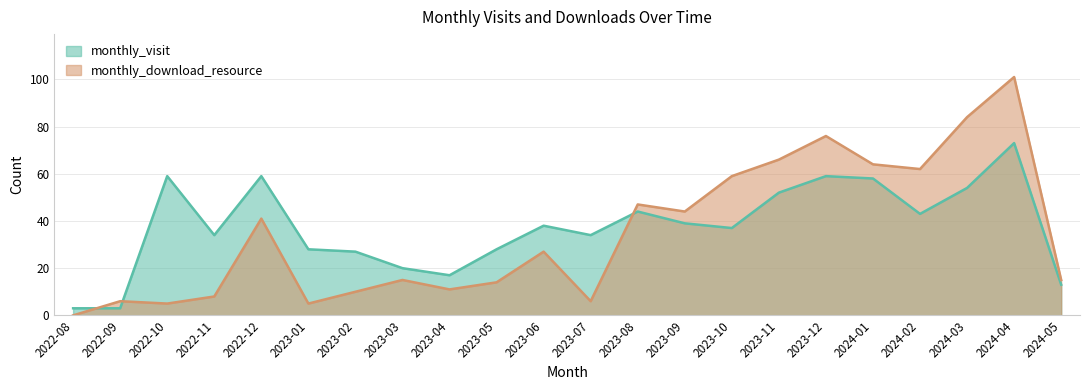

What is the total value across all series at 2023-01?

33